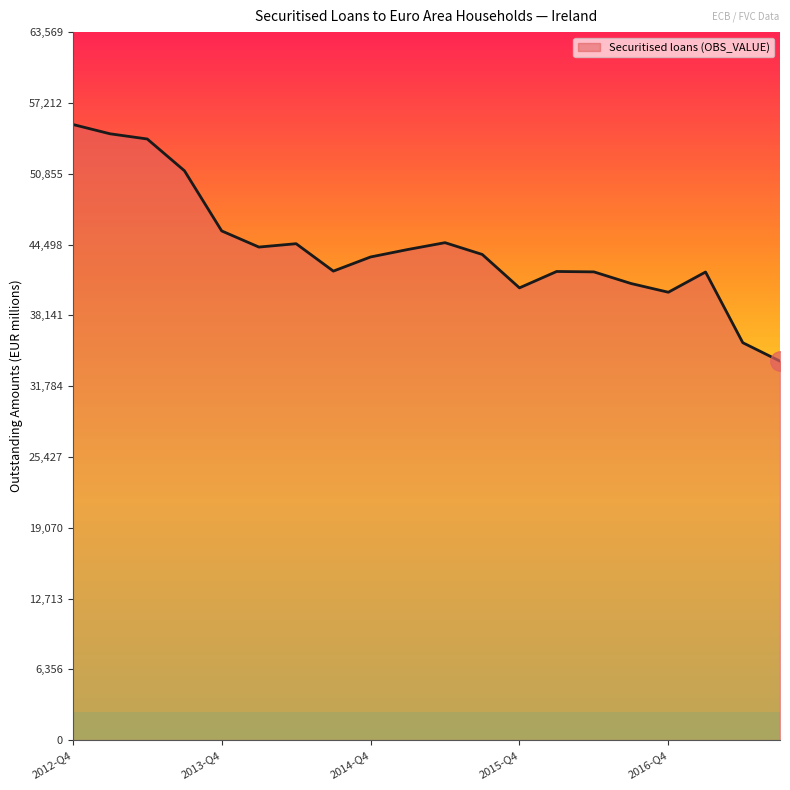

What is the difference between the maximum and minimum values?

21251